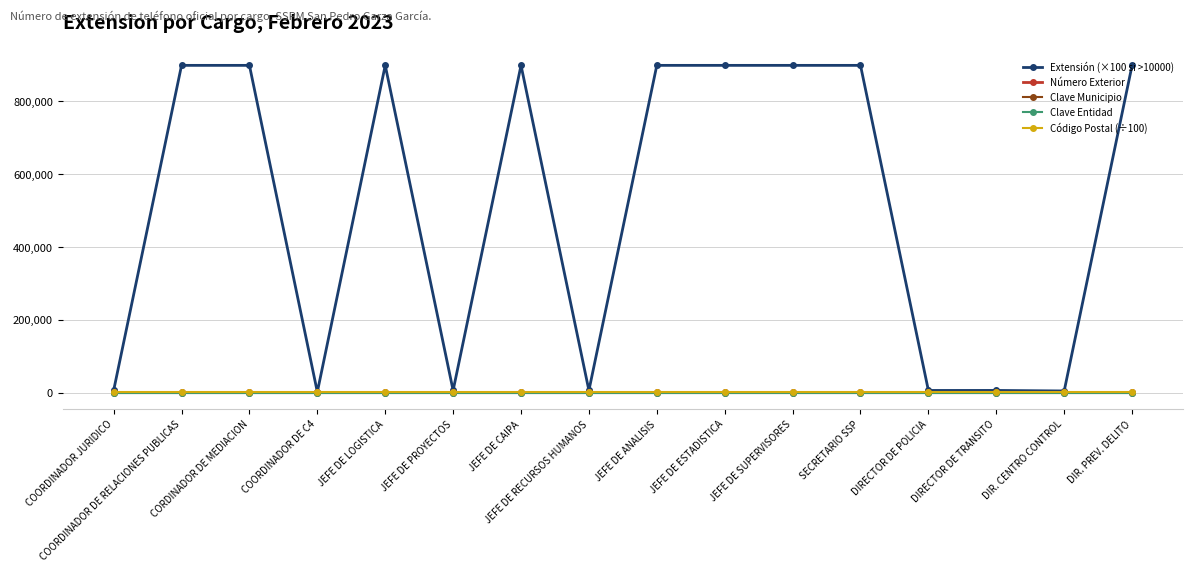

Between DIRECTOR DE TRANSITO and JEFE DE ESTADISTICA, which is larger?

JEFE DE ESTADISTICA